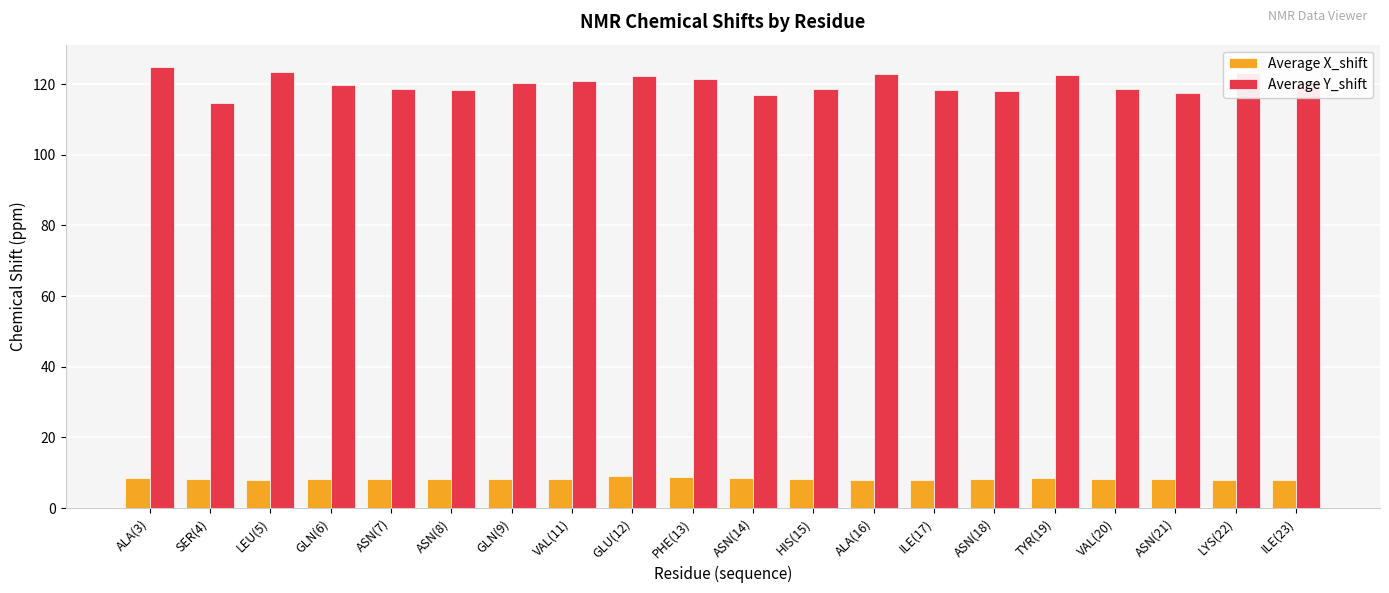

The Average Y_shift series shows 123.1 at LYS(22). True or false?

True